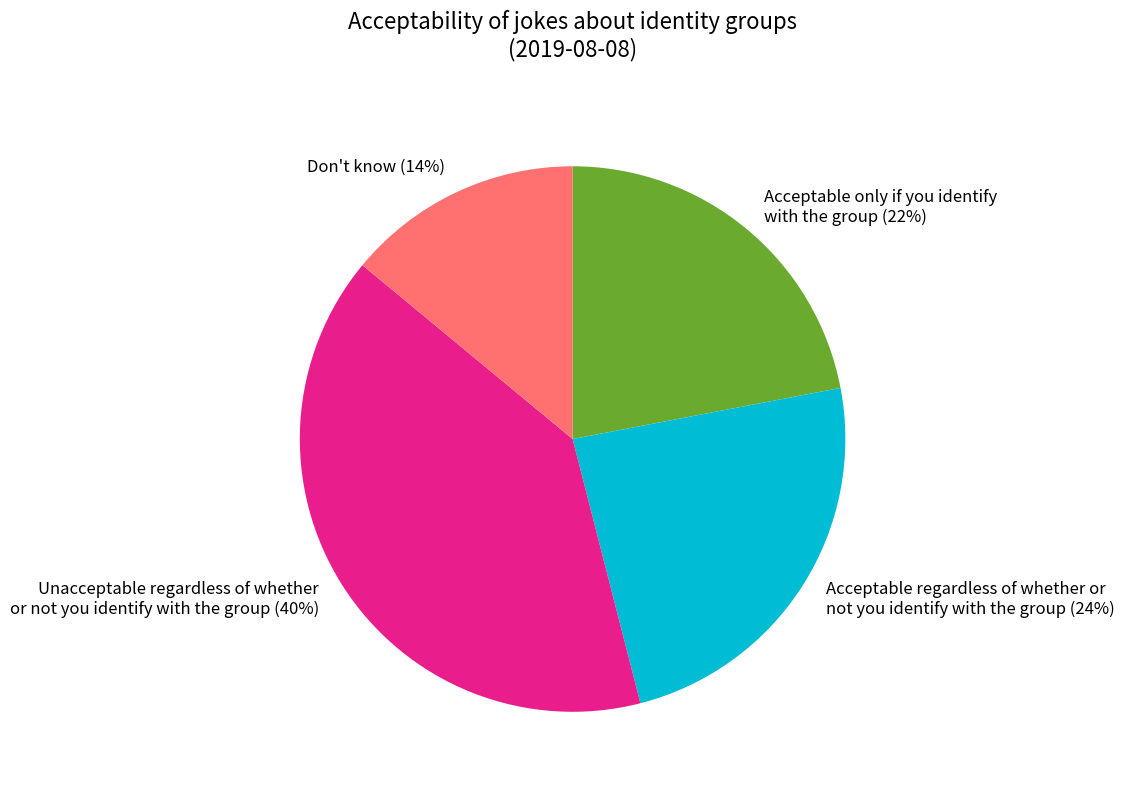

What percentage is the Acceptable regardless of whether or not you identify with the group slice, to the nearest percent?

24%